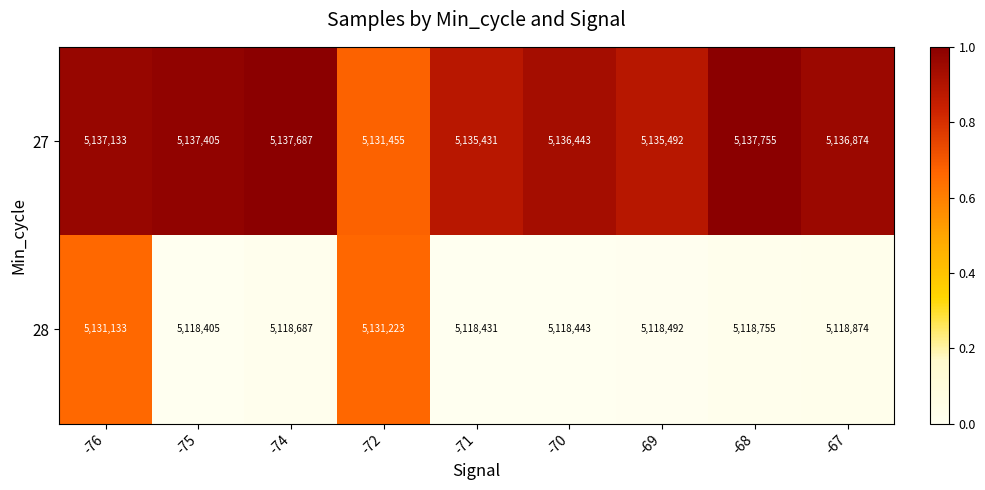

At which category is the sum across all series the highest?

-76